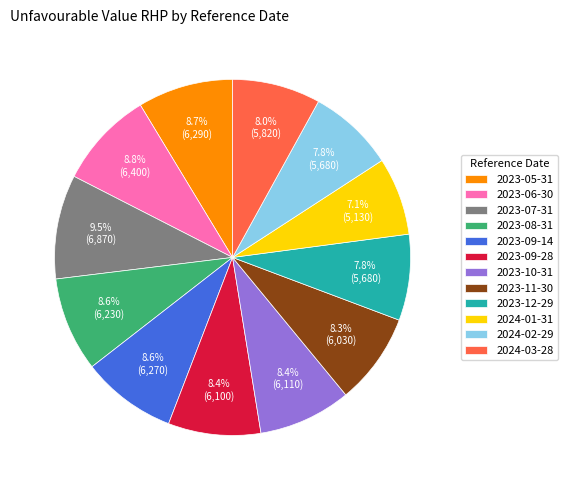

What is the smallest slice in the pie chart?

2024-01-31